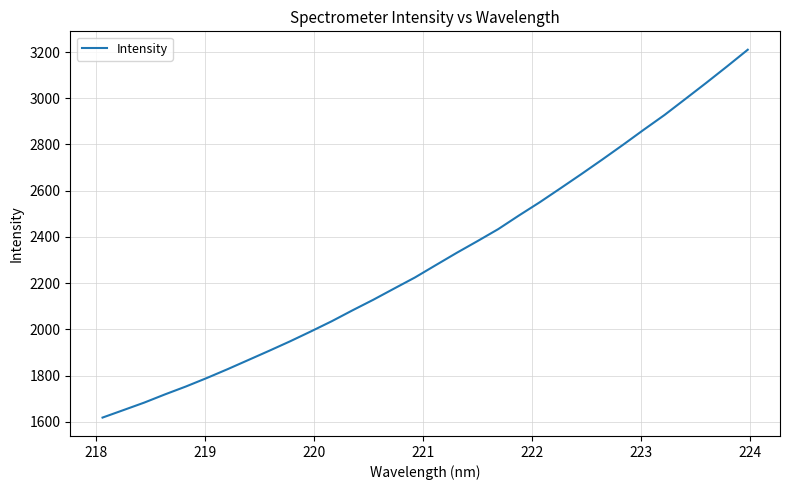

What is the sum of all values?

73881.7